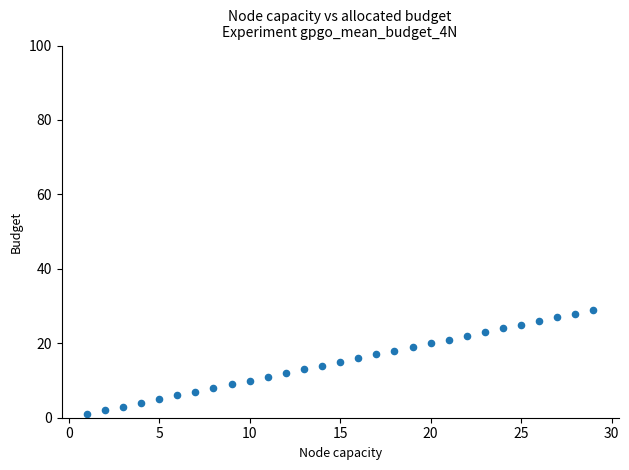

What is the range of Y values (max minus min)?

28